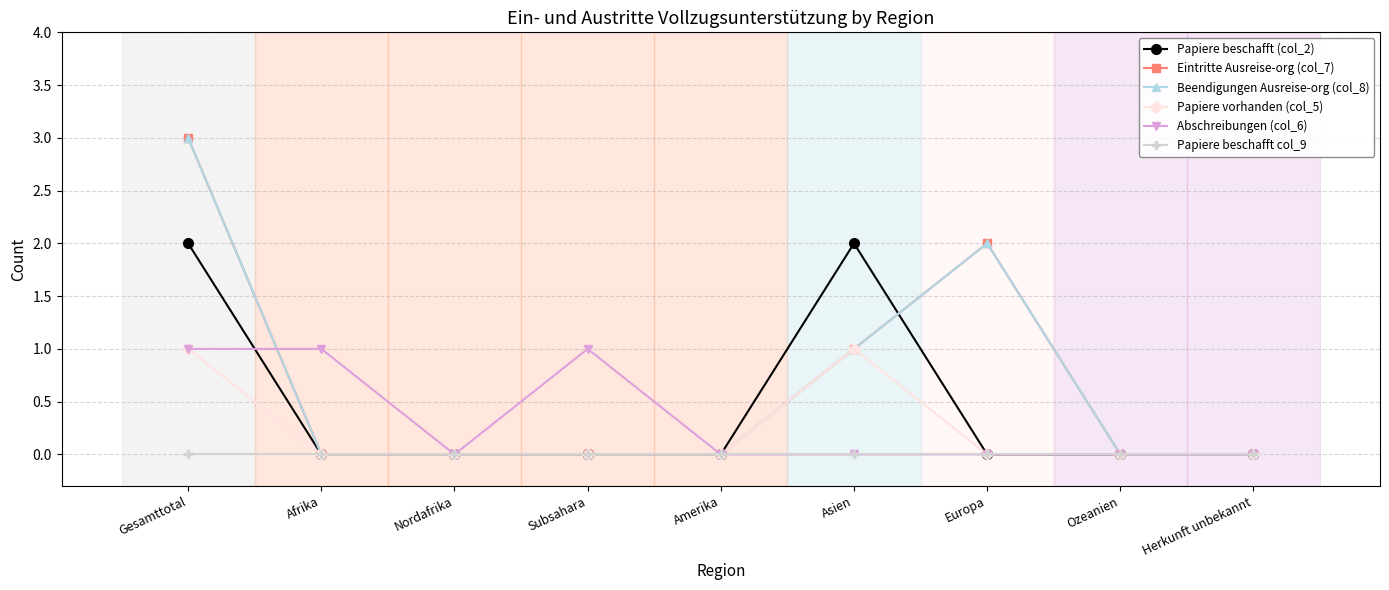

True or false: Papiere vorhanden (col_5) and Beendigungen Ausreise-org (col_8) intersect in this chart.

False